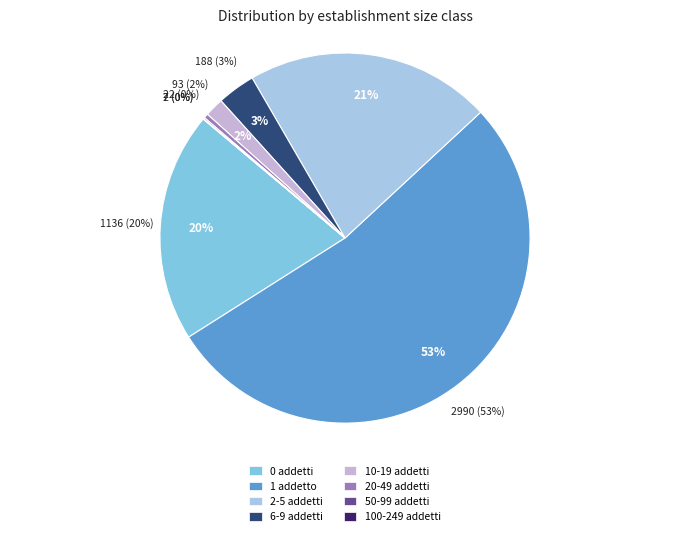

Is the sum of 100-249 addetti and 0 addetti greater than half?

No